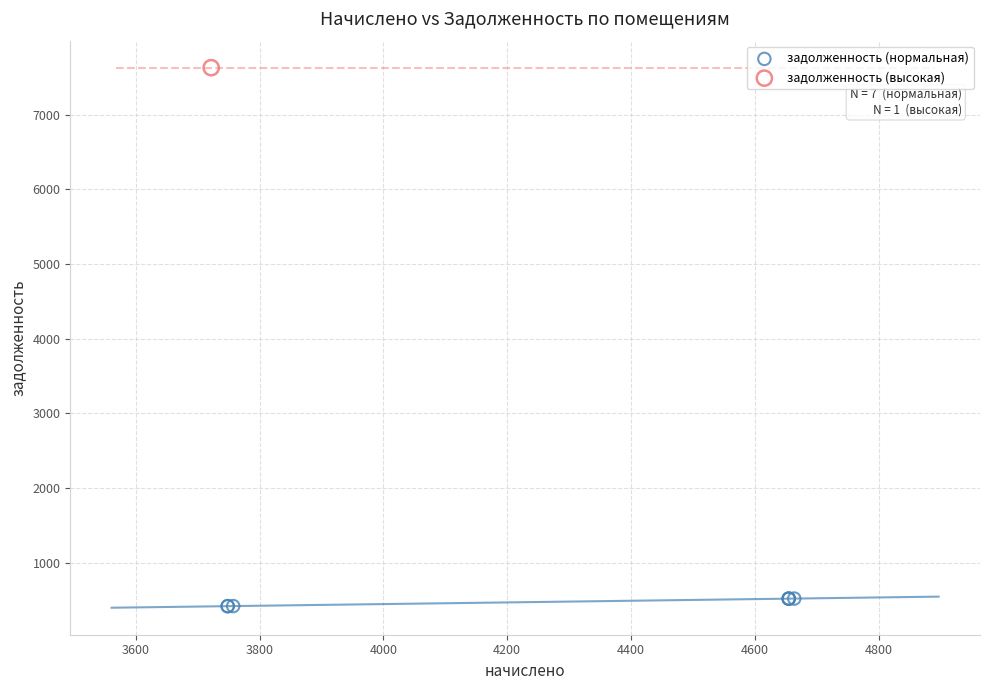

What are all the series names shown in the legend?

задолженность (нормальная), задолженность (высокая)